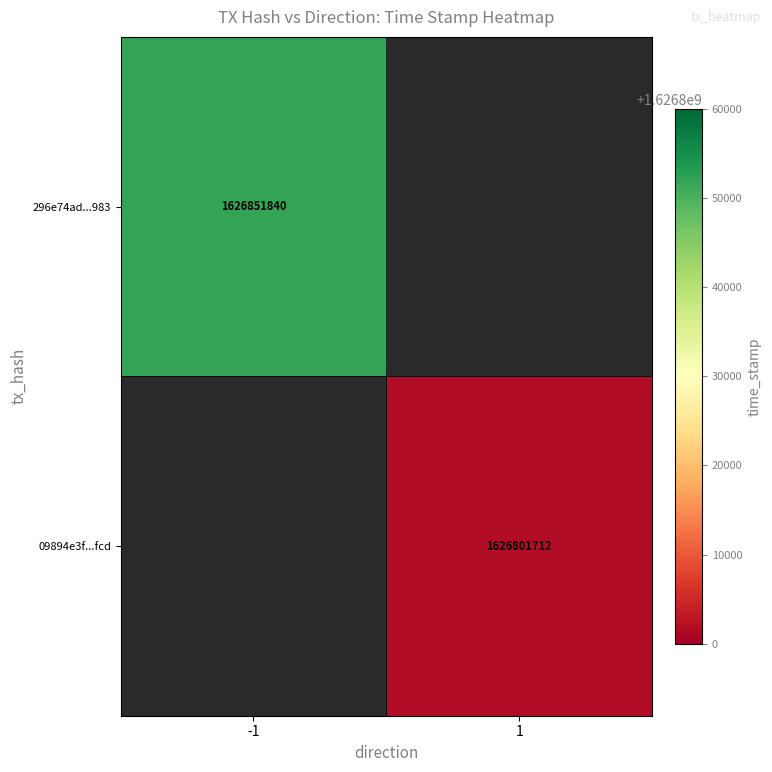

How many data points does each series have?

2